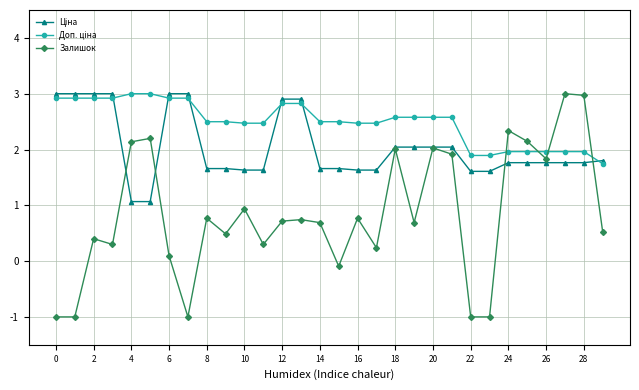

What is the greatest value displayed?

3.0